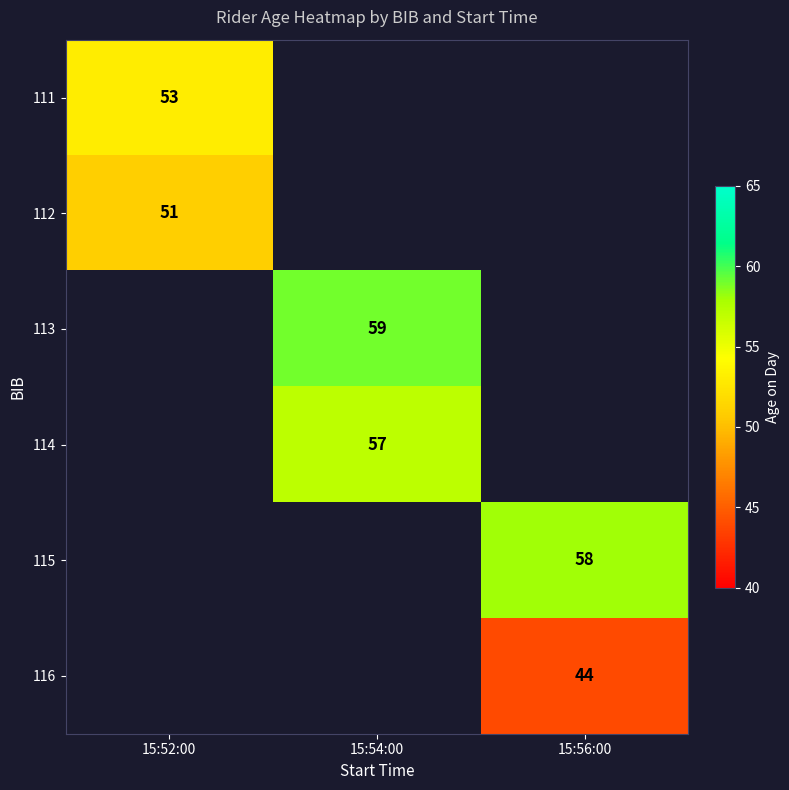

Is it true that 112 equals 51 at 15:52:00?

True